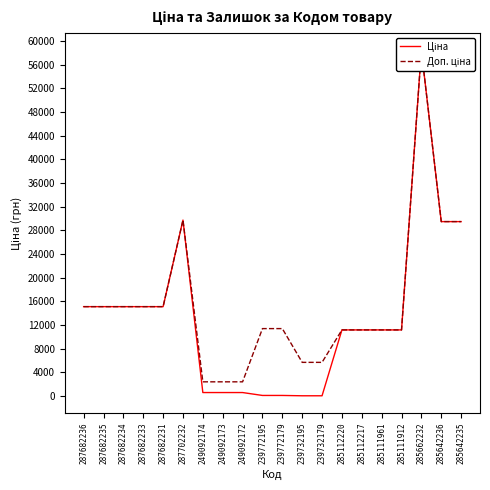

True or false: Доп. ціна and Ціна cross at least once.

False